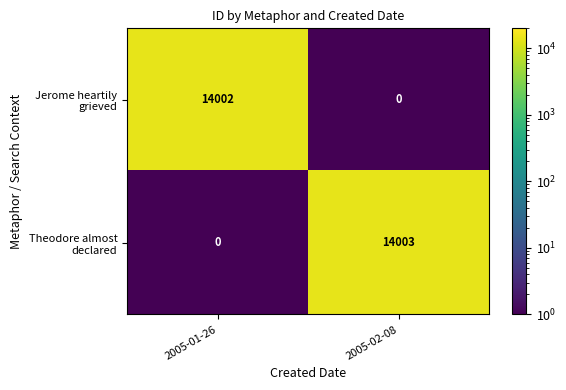

At which category is the sum across all series the highest?

2005-02-08